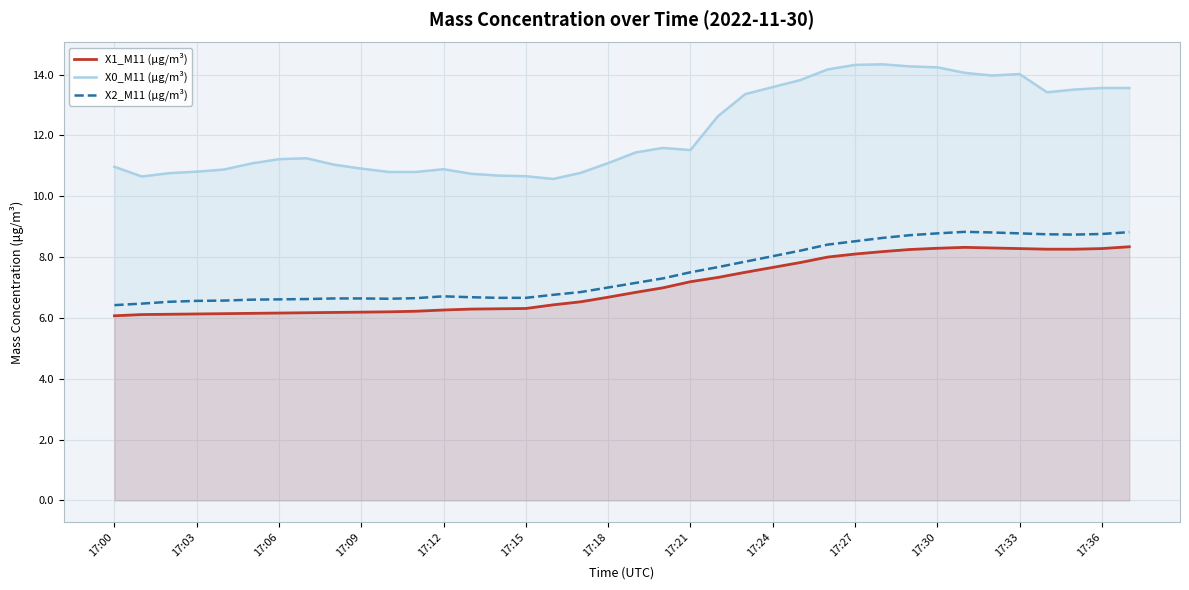

True or false: X1_M11 (μg/m³) and X2_M11 (μg/m³) intersect in this chart.

False